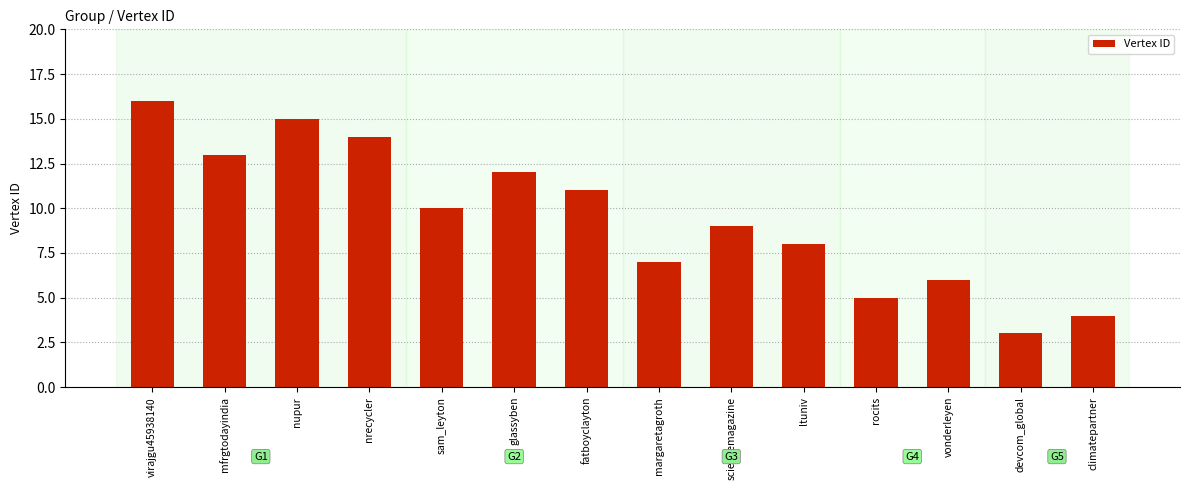

Reading left to right, extract all data points from this chart.

16	13	15	14	10	12	11	7	9	8	5	6	3	4